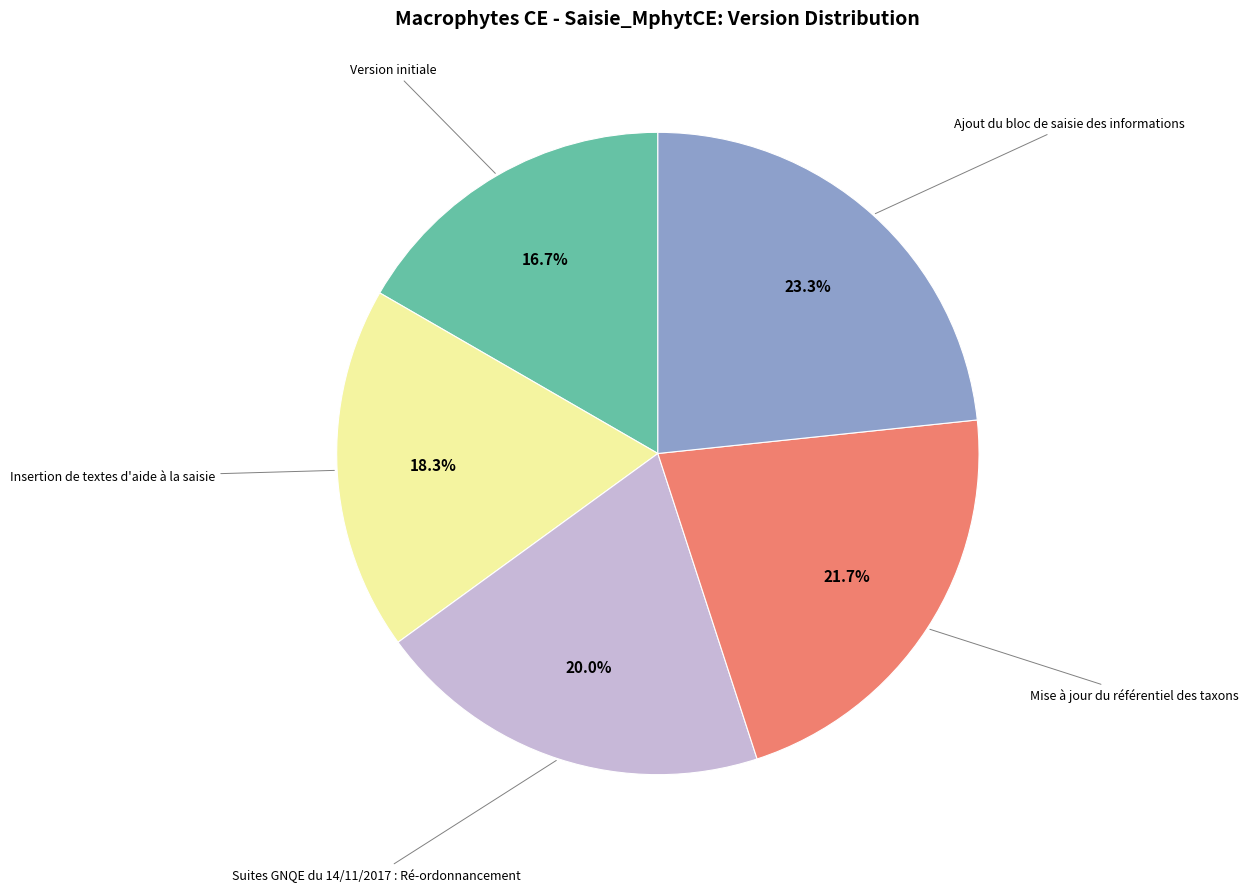

Does any single category account for the majority?

No